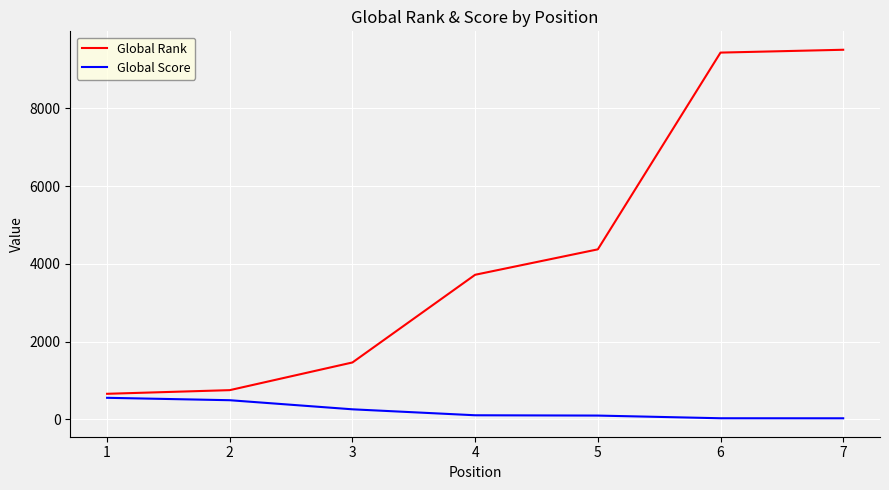

True or false: Global Rank and Global Score cross at least once.

False